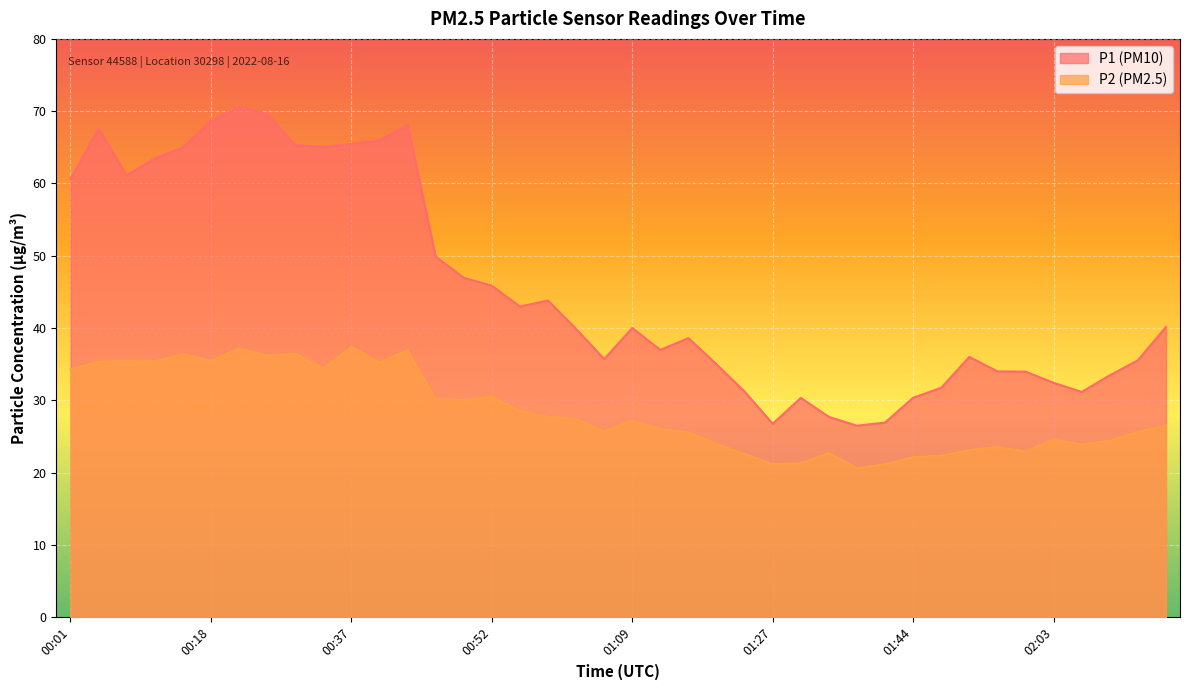

Which series has the largest total across all categories?

P1 (PM10)